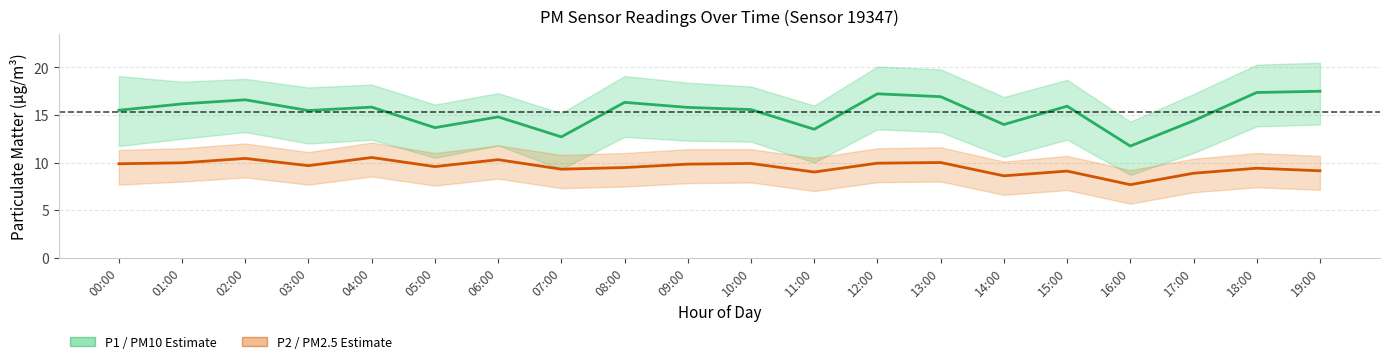

How many lines are shown in the chart?

2